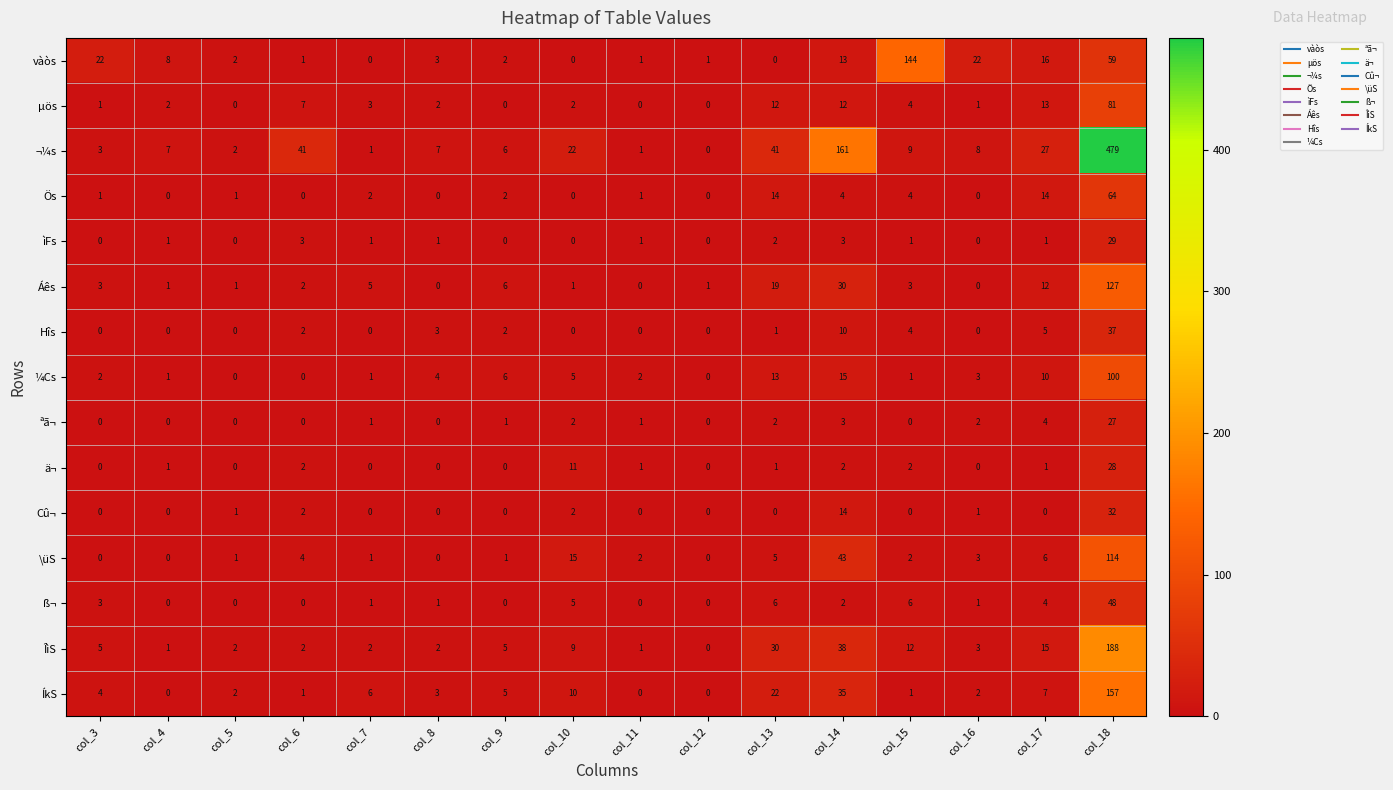

What is the maximum value for Áês?

127